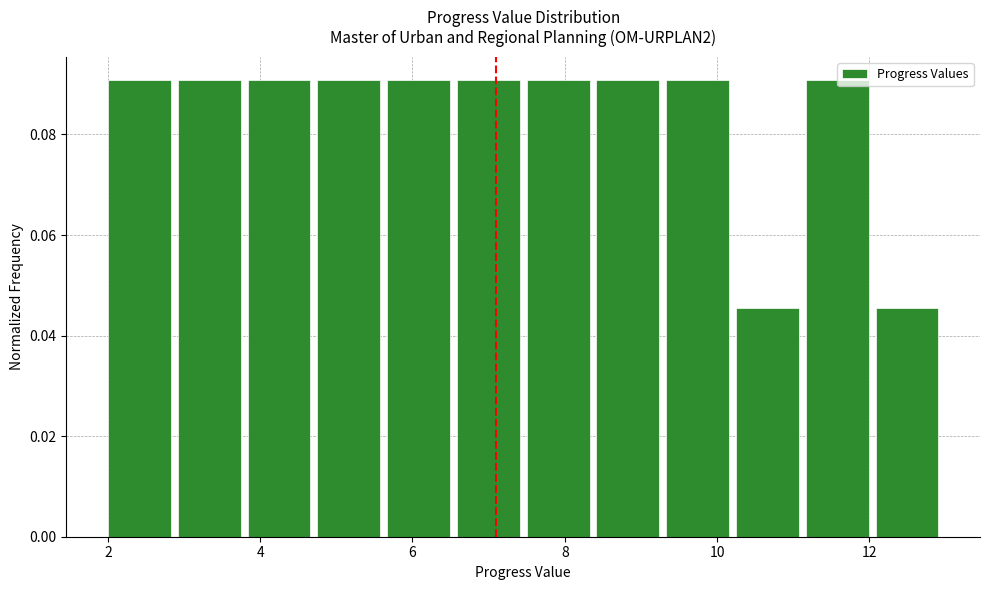

Reading left to right, transcribe this chart: for each bar, give the range it covers on the x-axis and its height. Neither the bar edges nor the heights are printed on the chart, so give them approximately, as read against the axes.

2.0 to 3.0: 0.090
3.0 to 3.8: 0.090
3.8 to 4.8: 0.090
4.8 to 5.6: 0.090
5.6 to 6.6: 0.090
6.6 to 7.6: 0.090
7.6 to 8.4: 0.090
8.4 to 9.4: 0.090
9.4 to 10.2: 0.090
10.2 to 11.2: 0.046
11.2 to 12.0: 0.090
12.0 to 13.0: 0.046